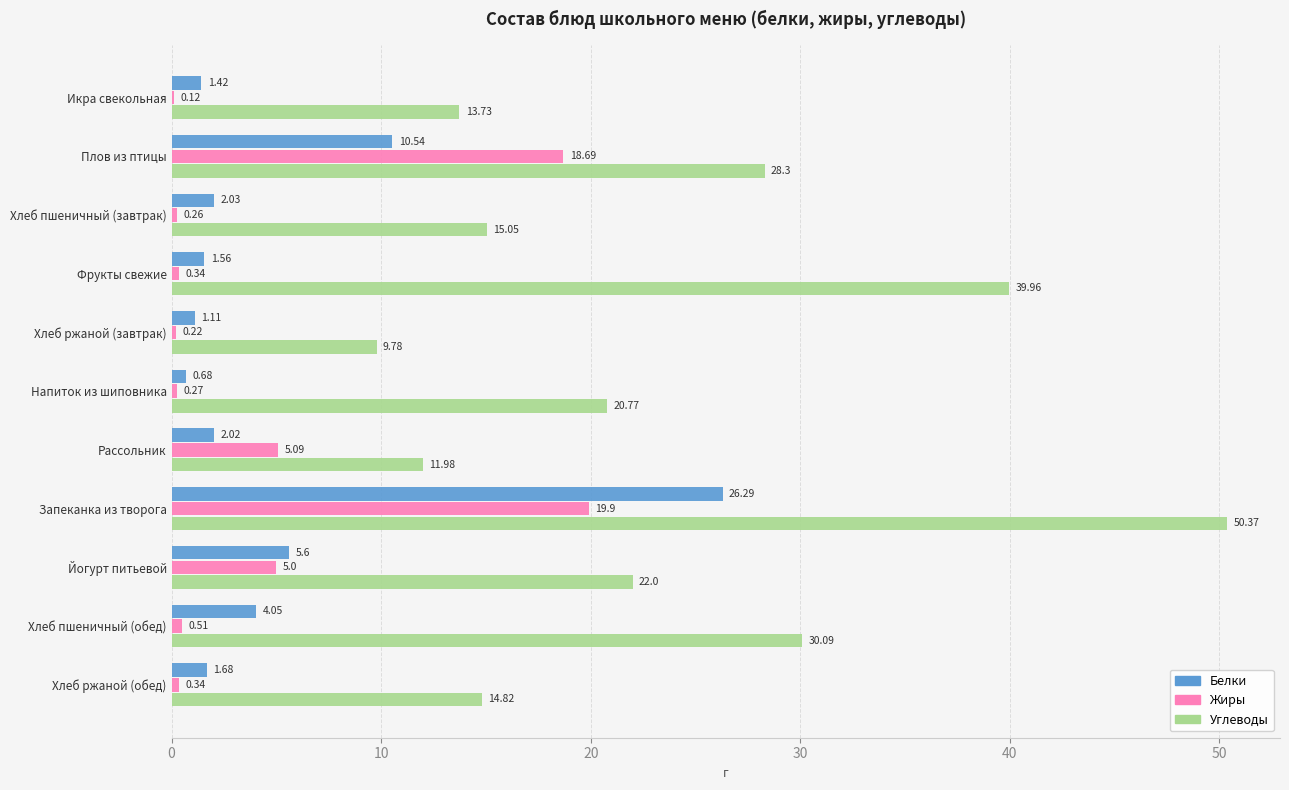

What is the total value across all series at Напиток из шиповника?

21.7